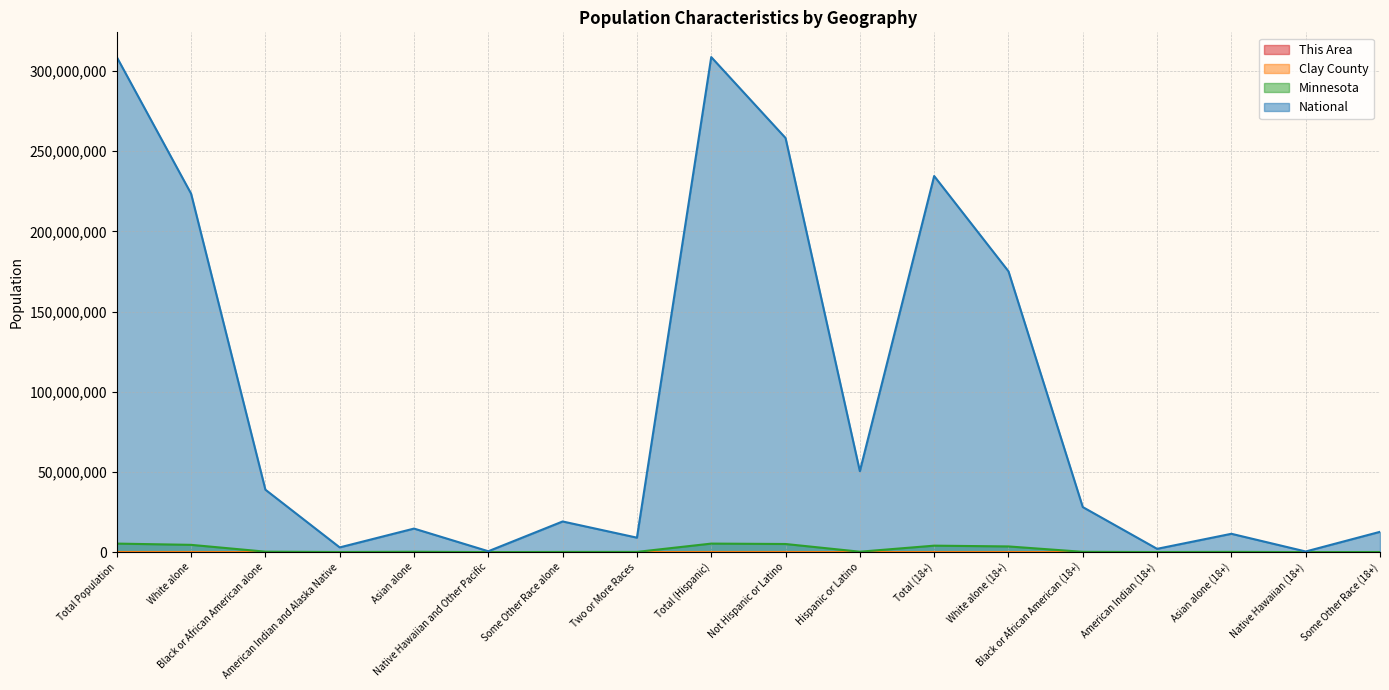

Read the This Area value at Total (Hispanic).

140